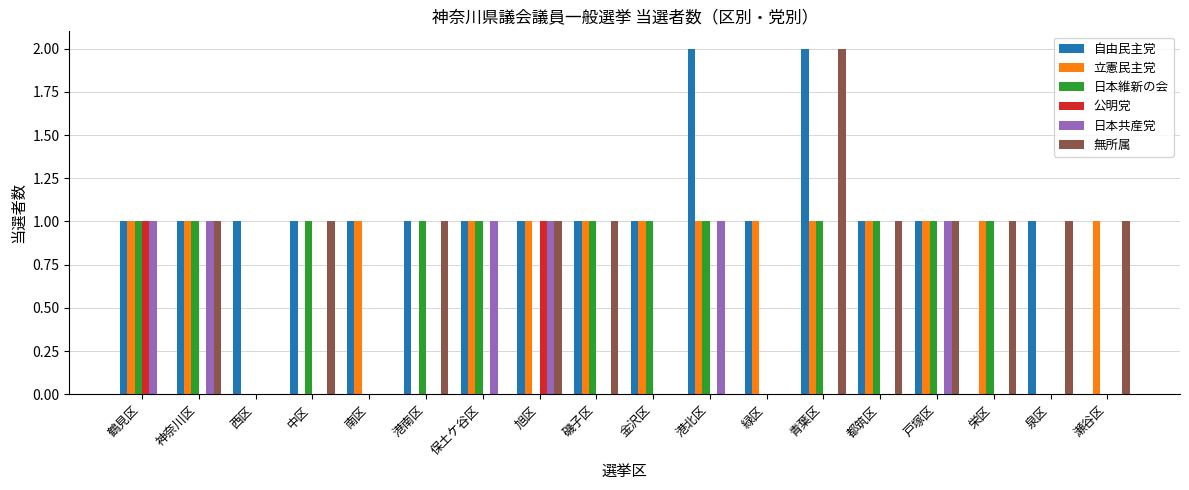

What is the average value of the 日本維新の会 series?

1